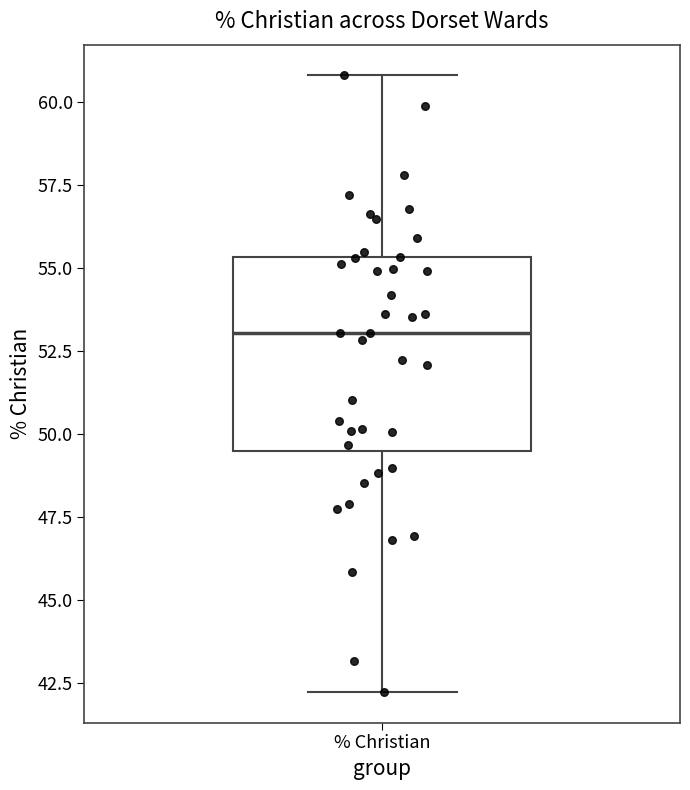

Read this box plot against the y-axis: the position of the median line, the range covered by the box, and the ends of both whiskers. The values are not printed on the chart, so give them approximately, as read against the axis.

median 53.0, box 49.5 to 55.5, whiskers 42.0 to 61.0